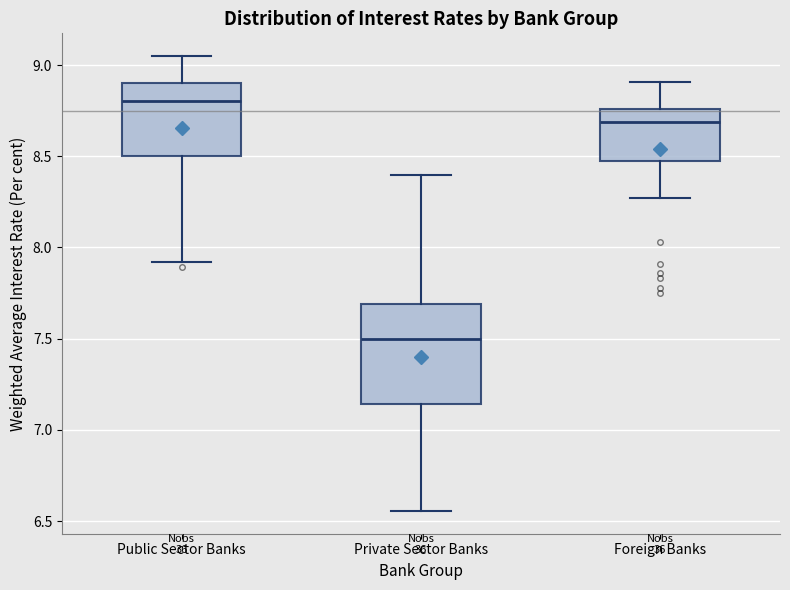

Reading left to right, transcribe this box plot: for each box, give where its median line is, the range the box spans, and where its two whiskers end, as read against the y-axis. The values are not printed on the chart, so give them approximately, as read against the axis.

Public Sector Banks: median 8.80, box 8.50 to 8.90, whiskers 7.90 to 9.05
Private Sector Banks: median 7.50, box 7.15 to 7.70, whiskers 6.55 to 8.40
Foreign Banks: median 8.70, box 8.50 to 8.75, whiskers 8.25 to 8.90